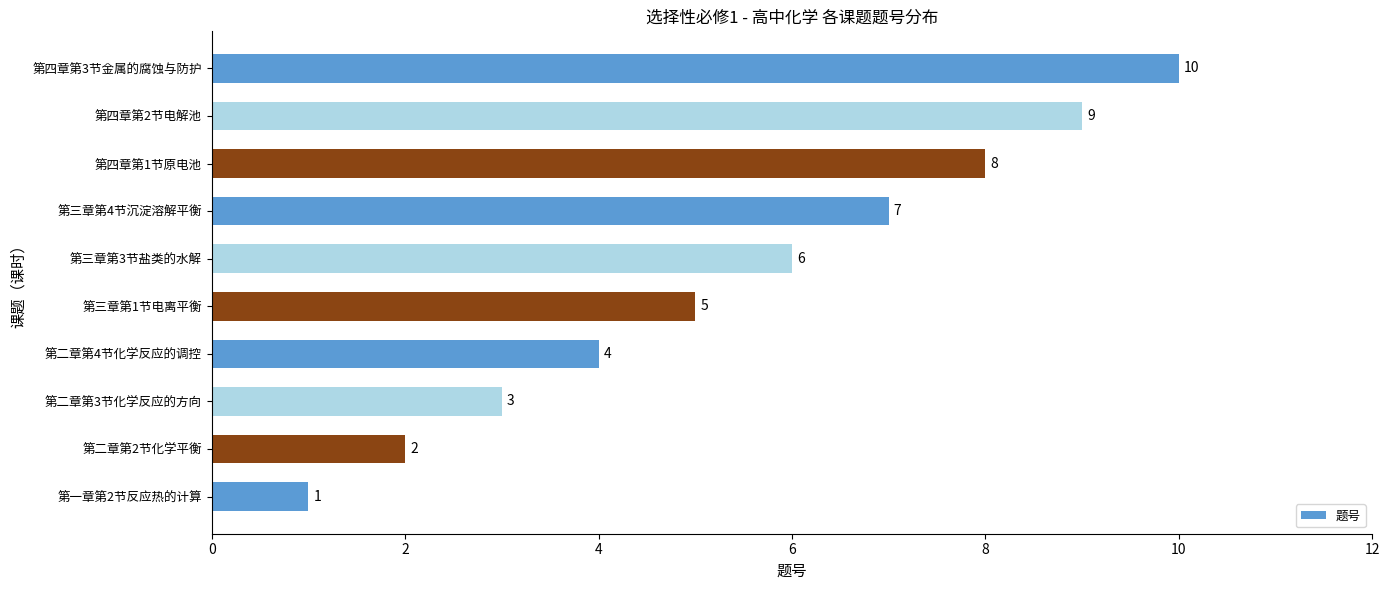

What is the ratio of the value at 第二章第3节化学反应的方向 to the value at 第三章第1节电离平衡?

0.6